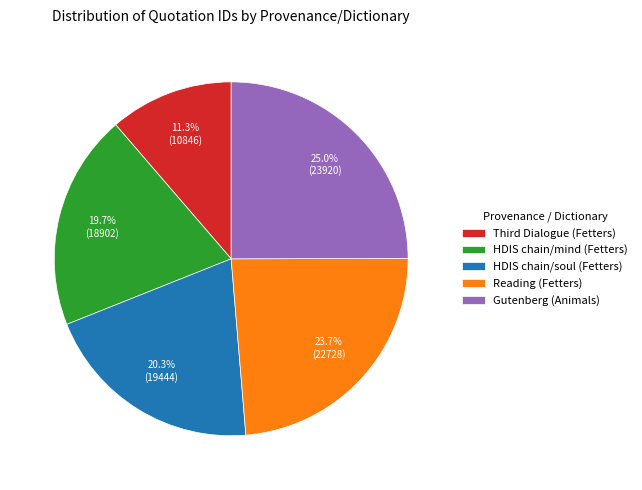

Which category has the biggest portion of the pie?

Gutenberg (Animals)